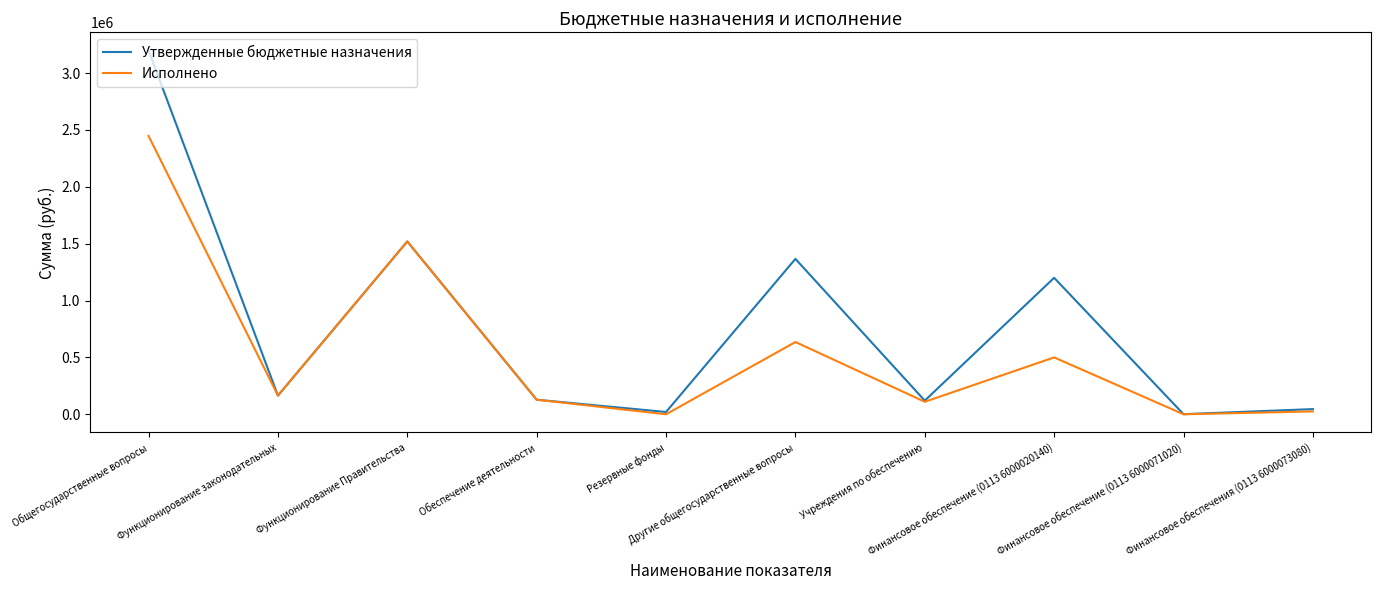

List the series in order of their overall mean, lowest first.

Исполнено, Утвержденные бюджетные назначения